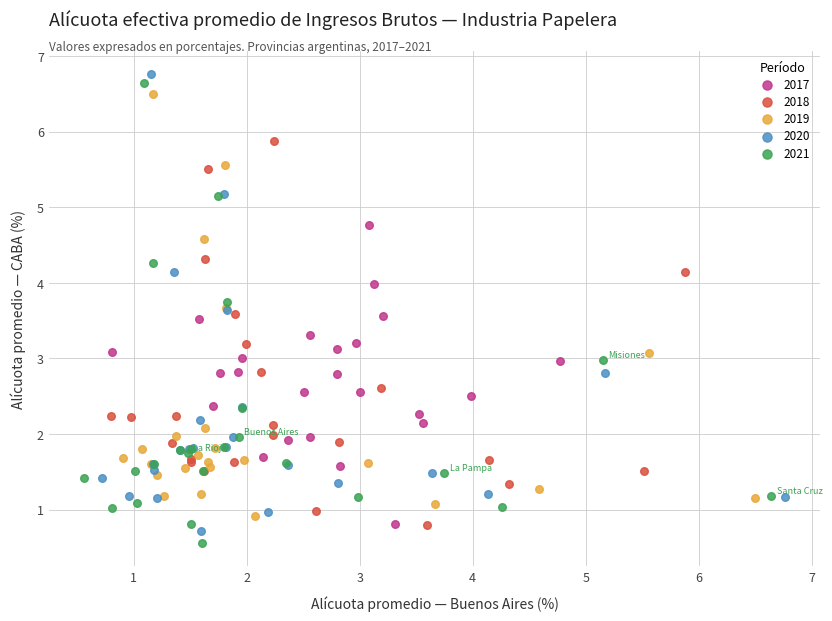

Which series has the widest spread of Y values?

2021